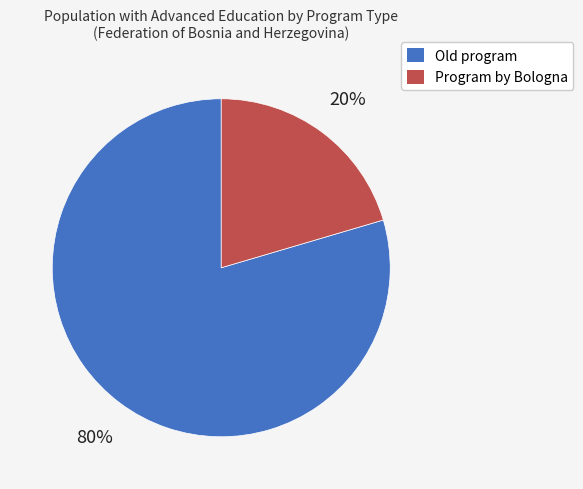

Is the sum of Old program and Program by Bologna greater than half?

Yes